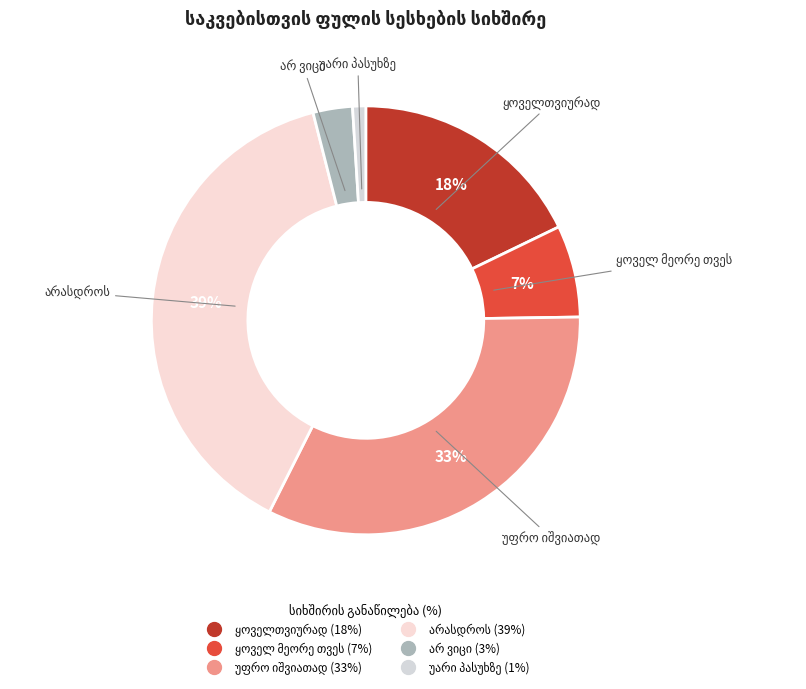

Does any single category account for the majority?

No